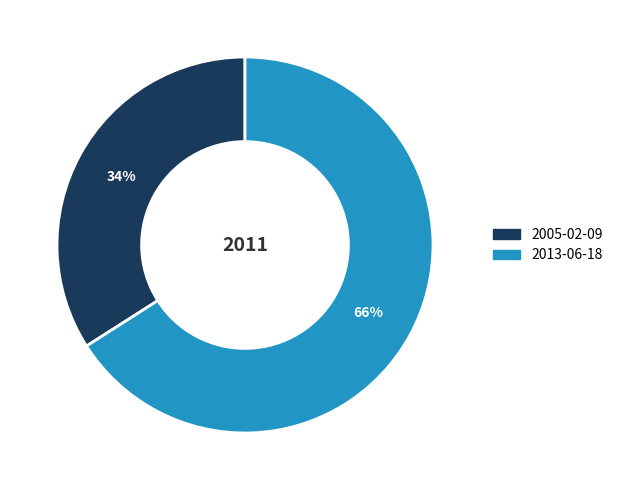

Does 2005-02-09 represent more than half of the total?

No